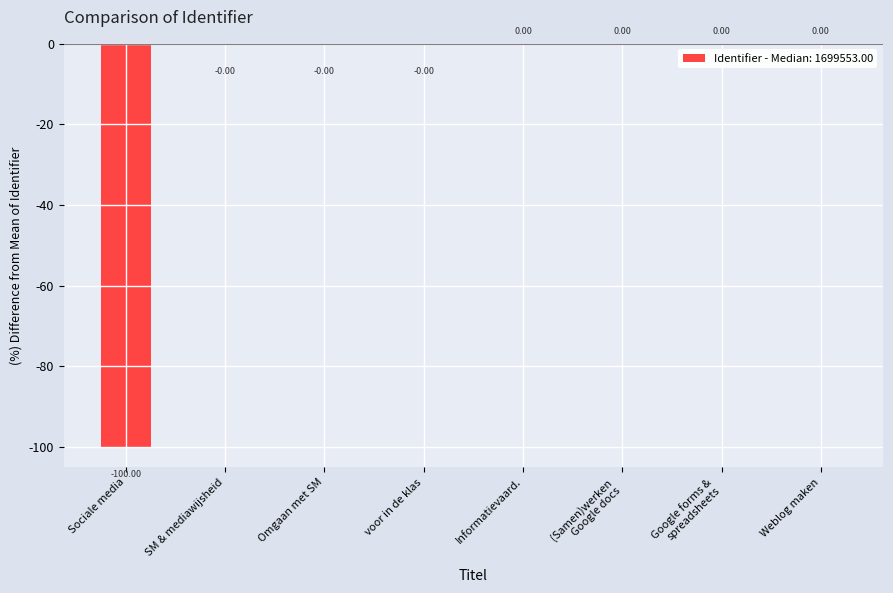

Between Sociale media and voor in de klas, which is larger?

voor in de klas